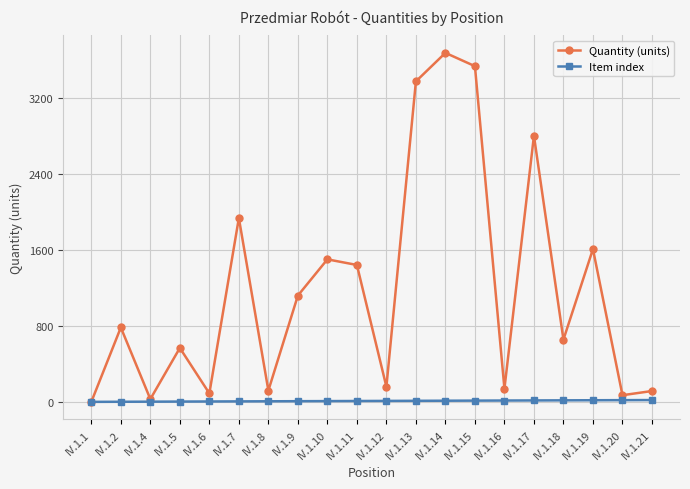

What is the highest value of the Quantity (units) series?

3671.8